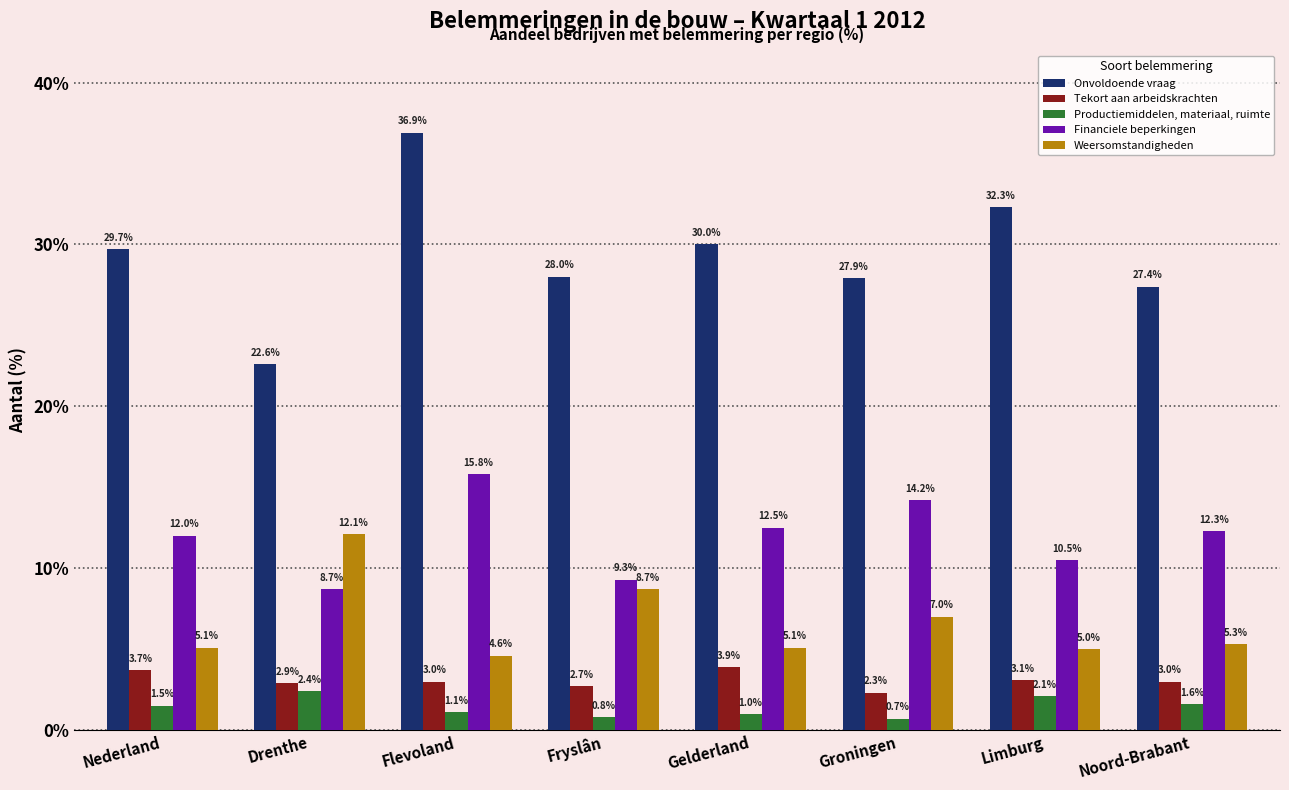

Which series changed the most between Drenthe and Noord-Brabant?

Weersomstandigheden